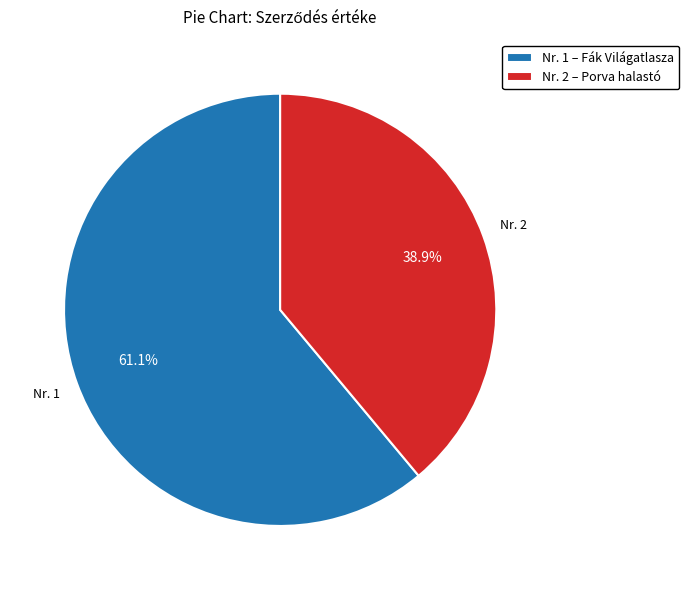

Rank the categories by value from lowest to highest.

Nr. 2 – Porva halastó, Nr. 1 – Fák Világatlasza